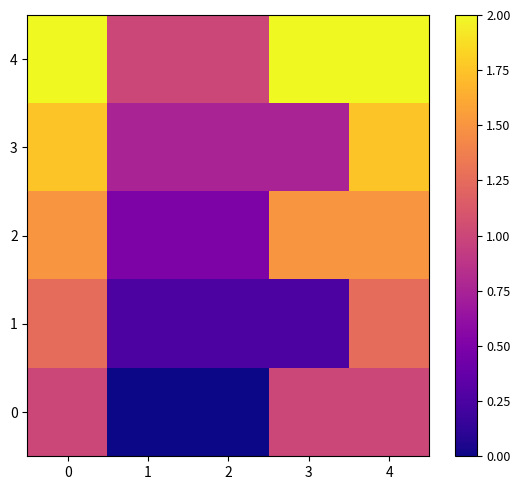

At 1, list the series in order from largest to smallest.

4, 3, 2, 1, 0